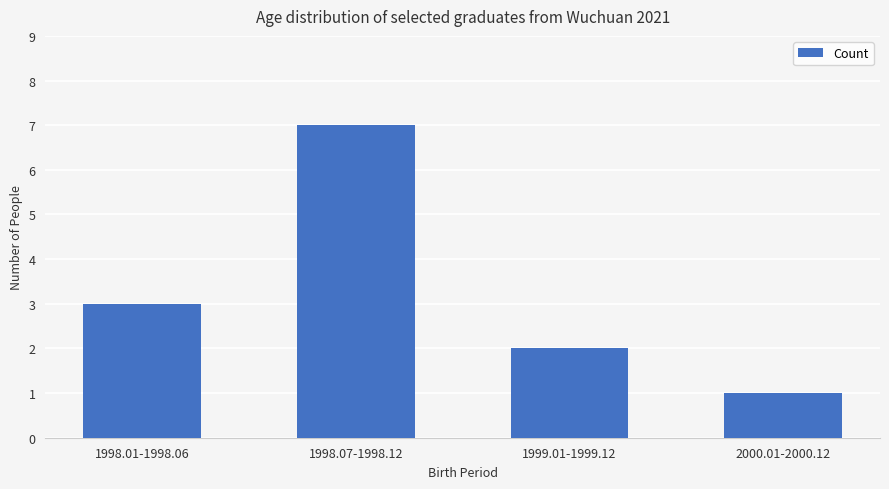

What is the ratio of the value at 2000.01-2000.12 to the value at 1998.07-1998.12?

0.1